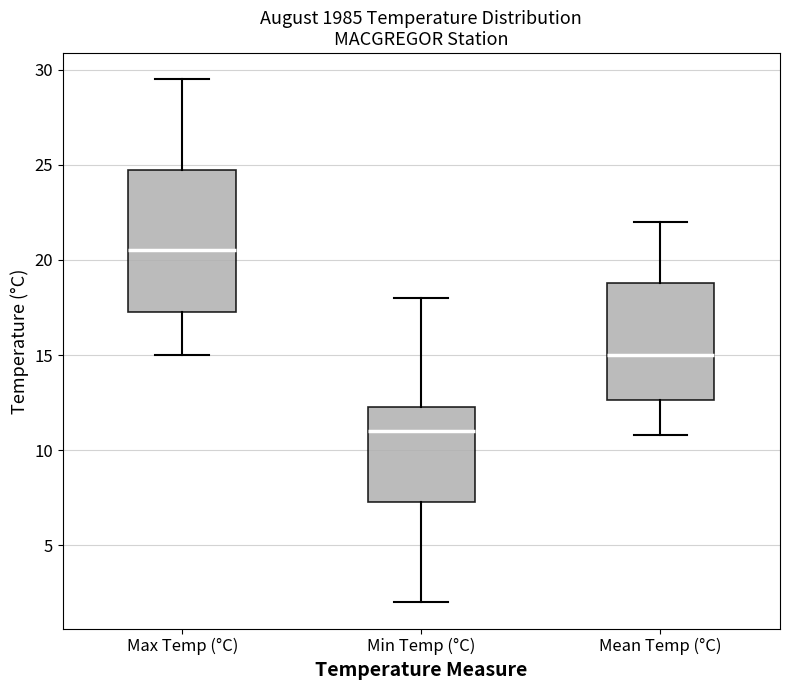

Reading left to right, transcribe this box plot: for each box, give where its median line is, the range the box spans, and where its two whiskers end, as read against the y-axis. The values are not printed on the chart, so give them approximately, as read against the axis.

Max Temp (°C): median 20.5, box 17.5 to 25.0, whiskers 15.0 to 29.5
Min Temp (°C): median 11.0, box 7.5 to 12.5, whiskers 2.0 to 18.0
Mean Temp (°C): median 15.0, box 12.5 to 19.0, whiskers 11.0 to 22.0